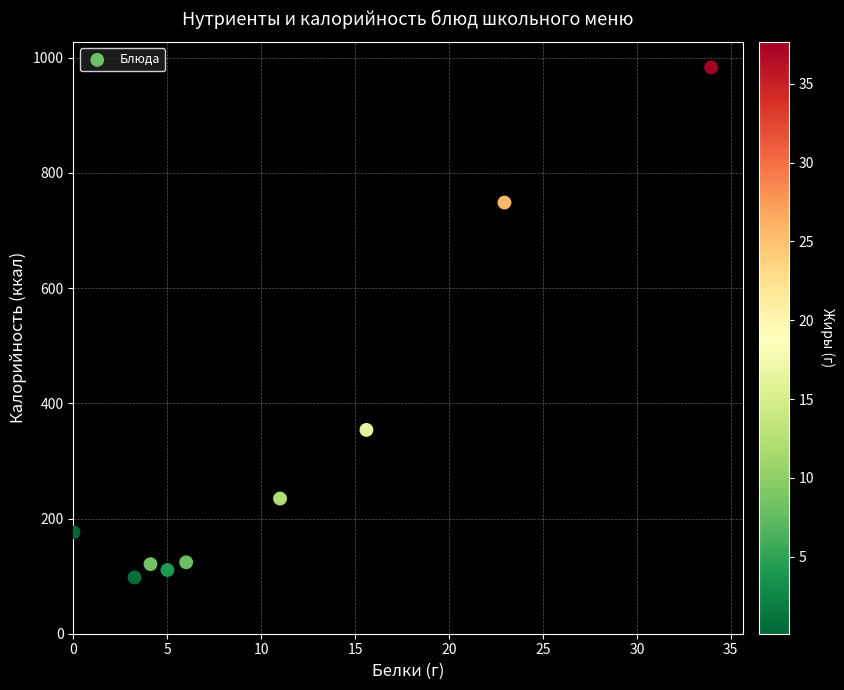

What Y value in the scatter plot is closest to 540?

353.8